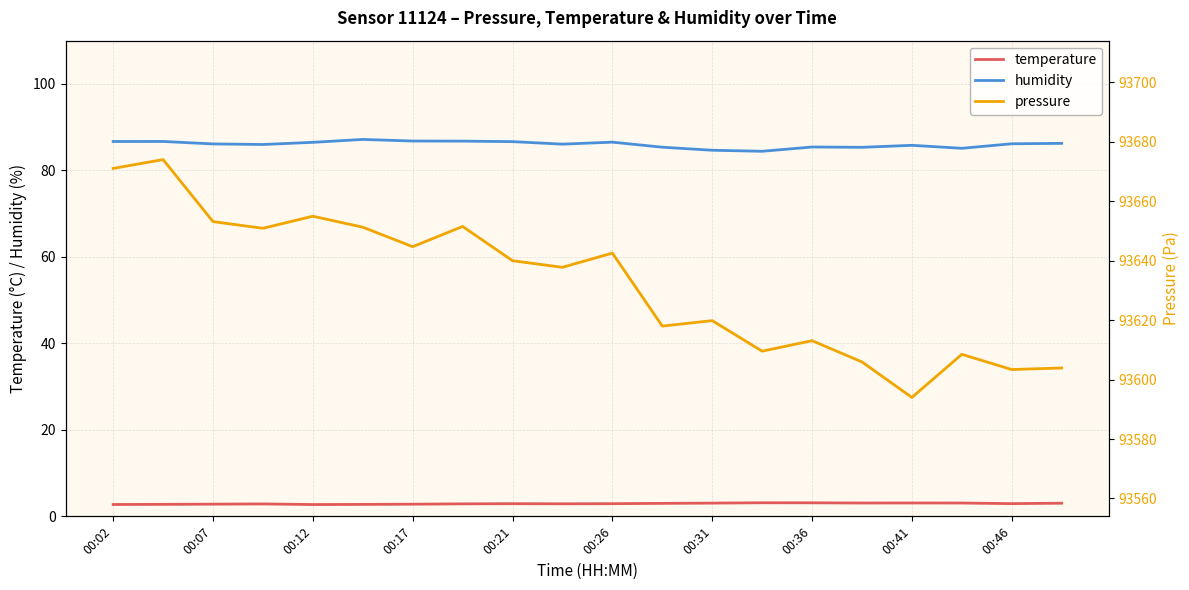

How many interior local peaks does the temperature series have?

4